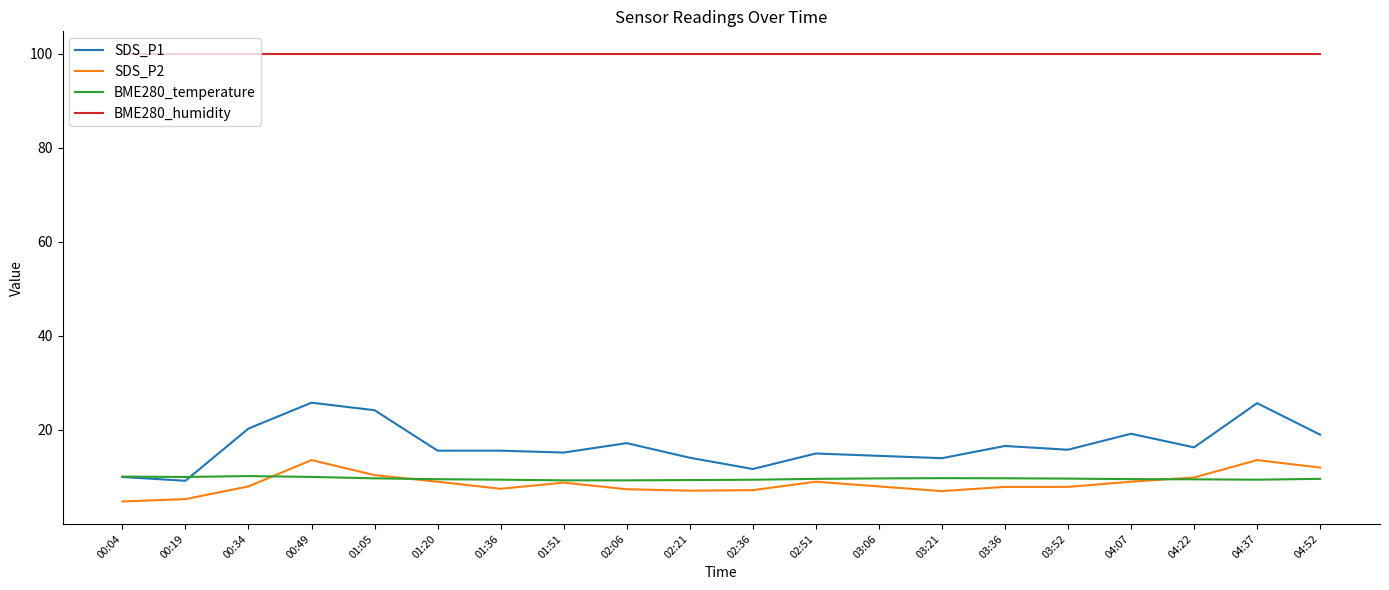

Which series has the largest total across all categories?

BME280_humidity